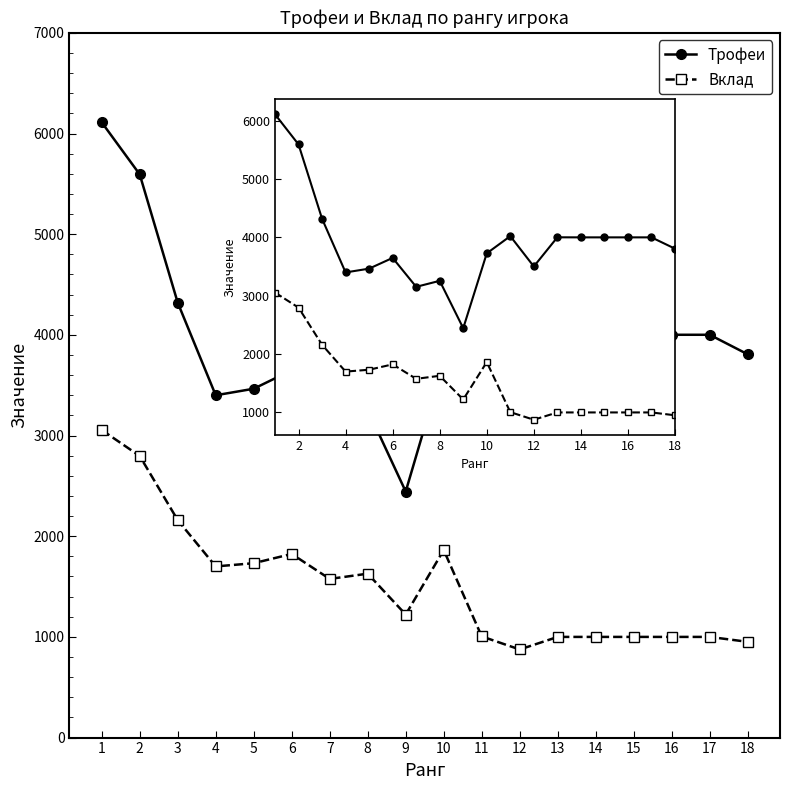

What is the difference between the highest and lowest values at 6?

1825